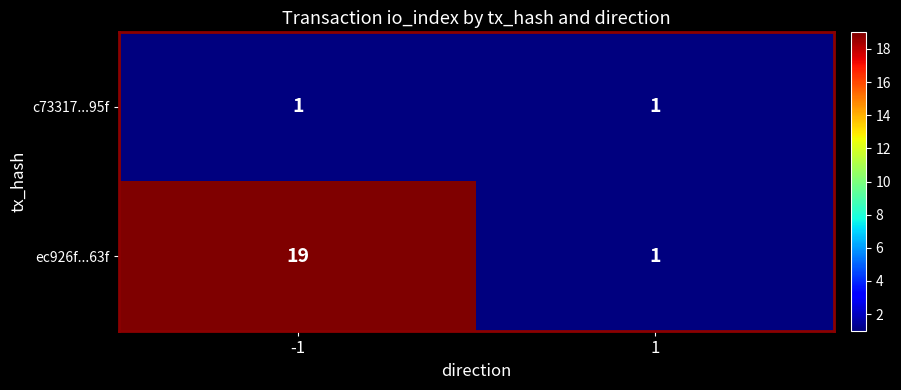

At which category is the sum across all series the highest?

-1